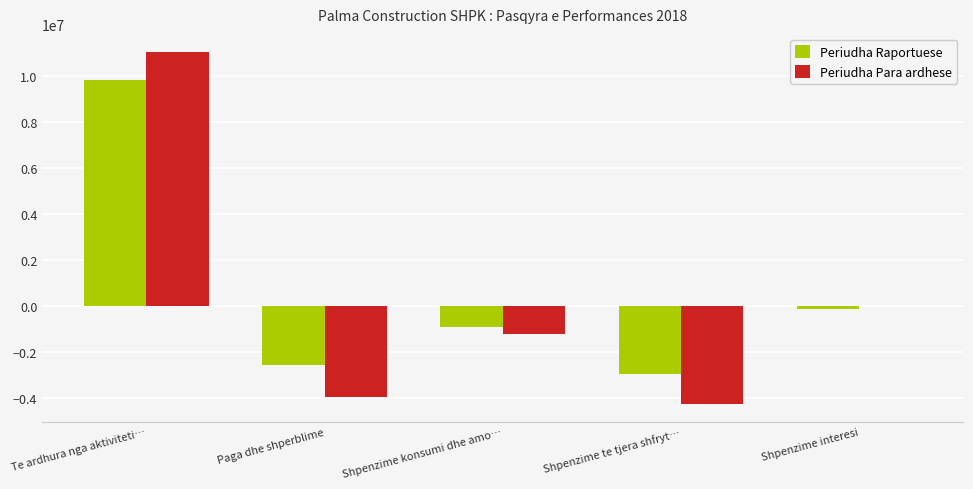

What is the sum of all Periudha Para ardhese values?

1610932